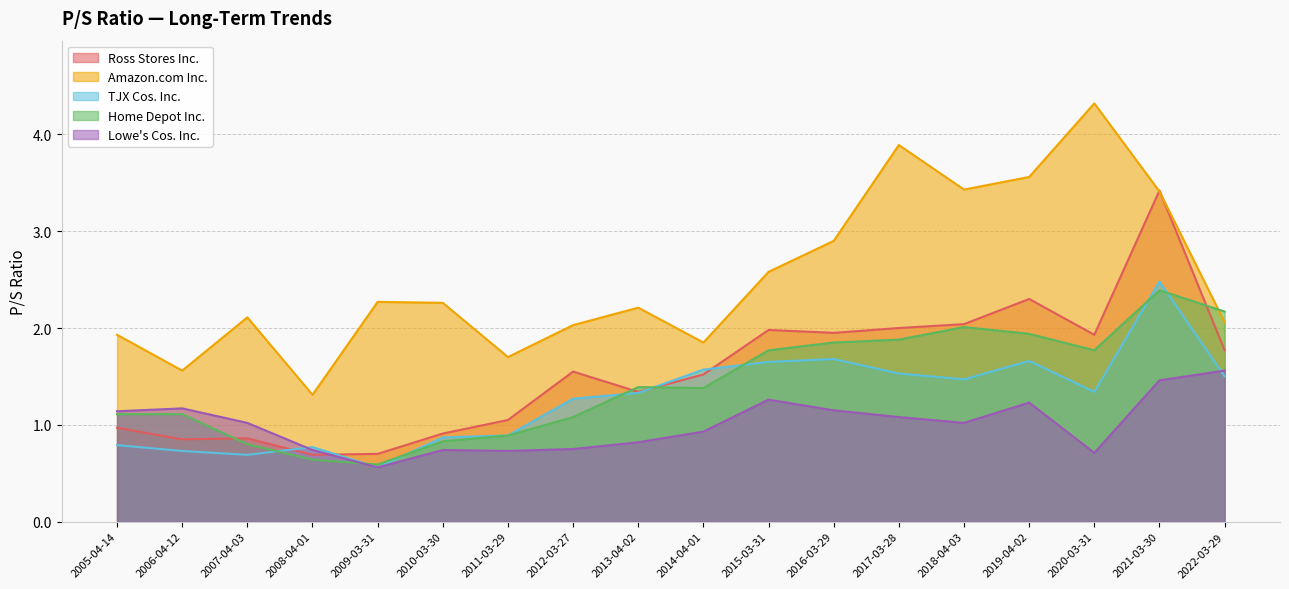

The TJX Cos. Inc. series shows 1.3 at 2013-04-02. True or false?

True